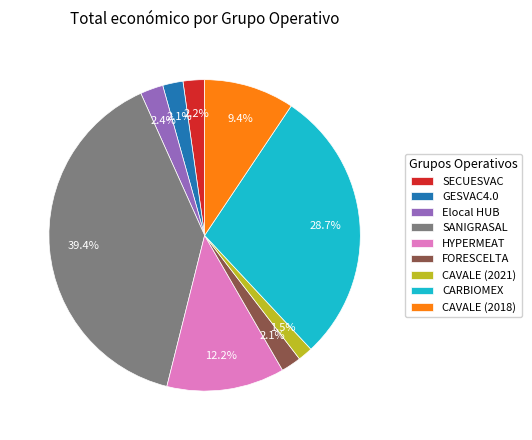

Is there any slice that represents more than half of the pie?

No